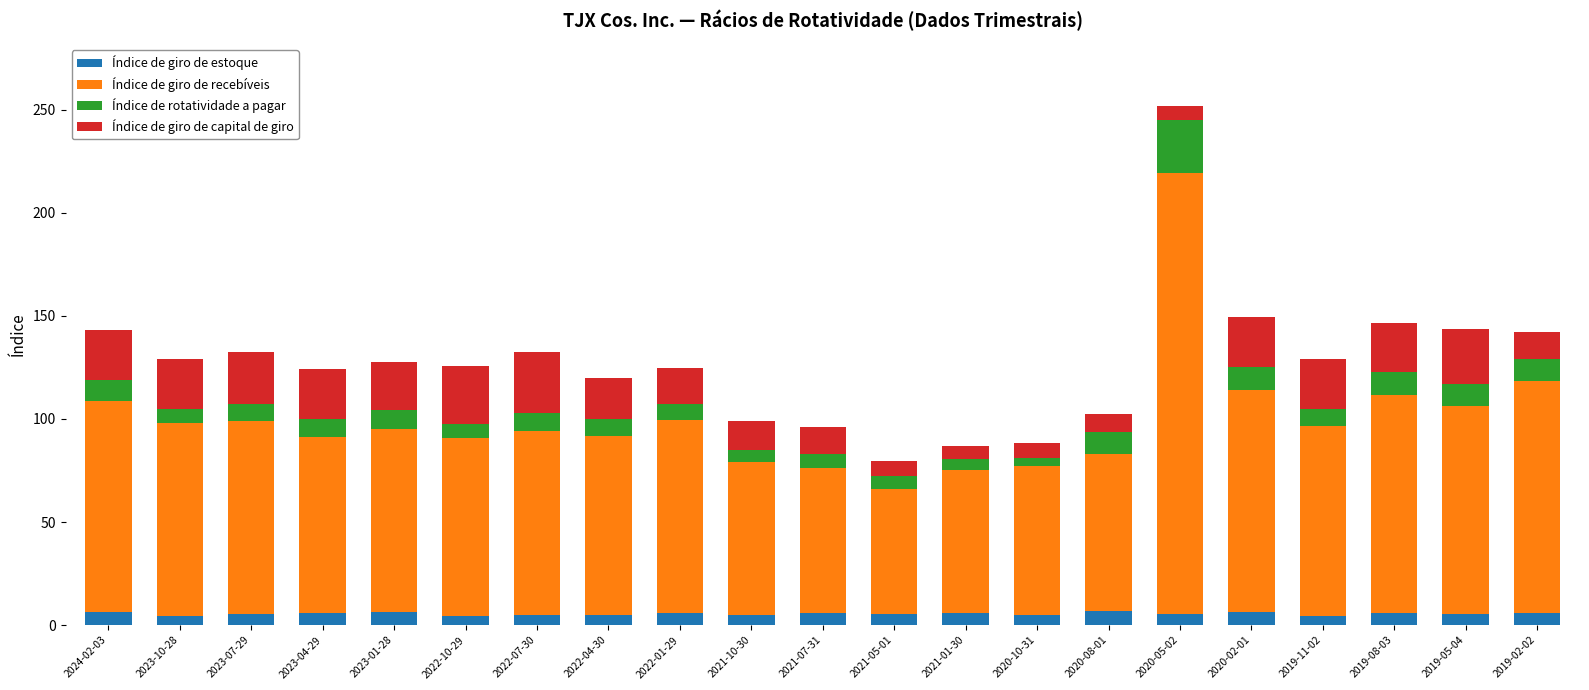

Are the bars grouped side by side (vs. stacked)?

No